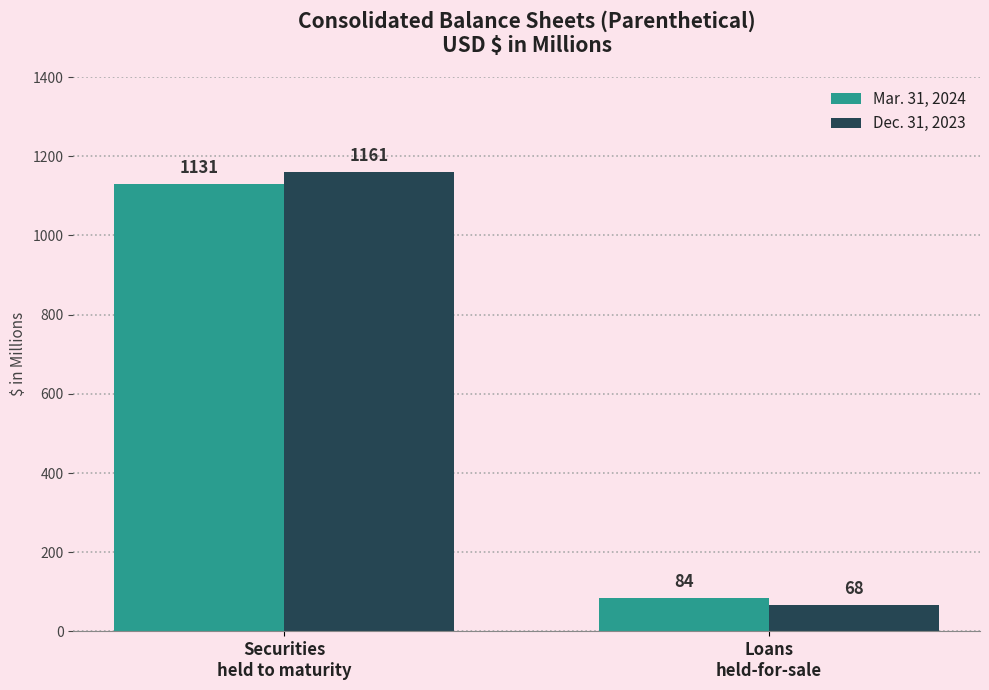

Which series has the largest range (max minus min)?

Dec. 31, 2023